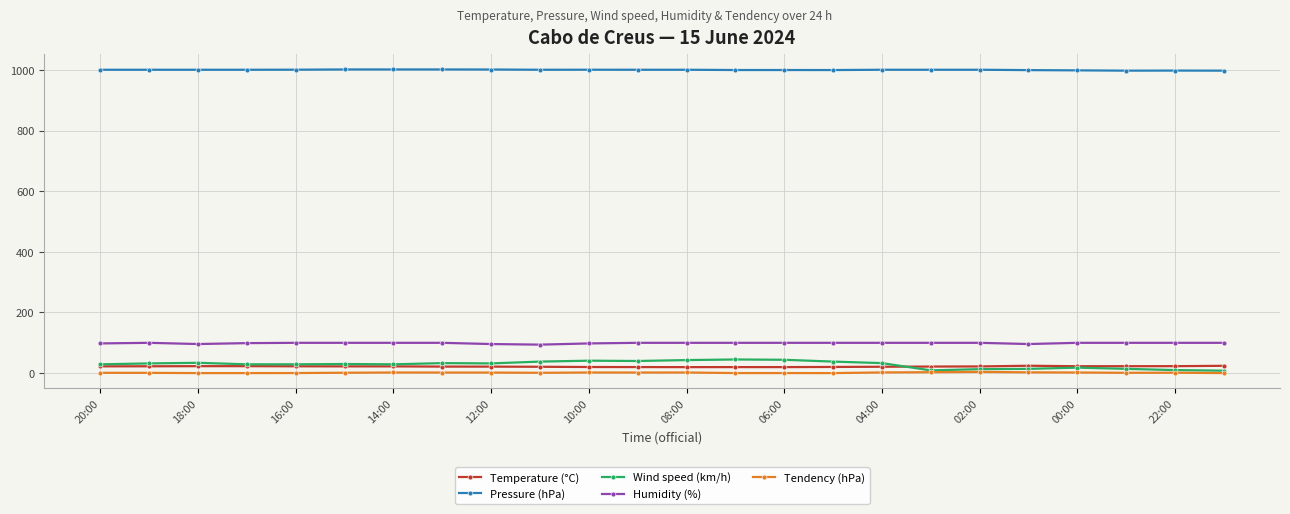

Which series has the largest total across all categories?

Pressure (hPa)